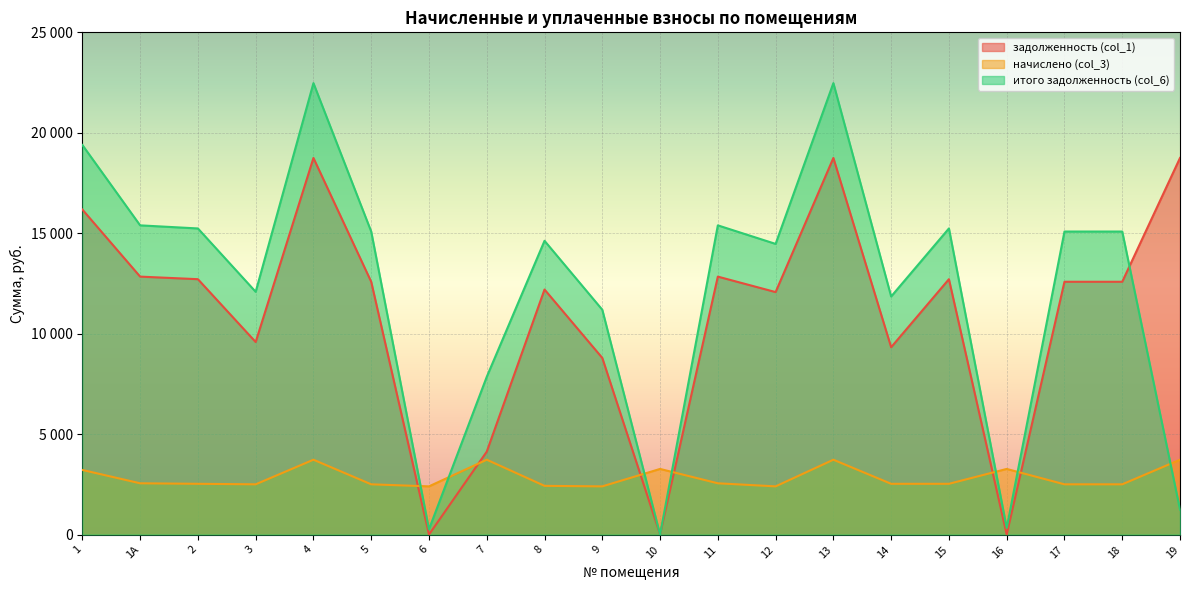

What position from the left is 4?

5